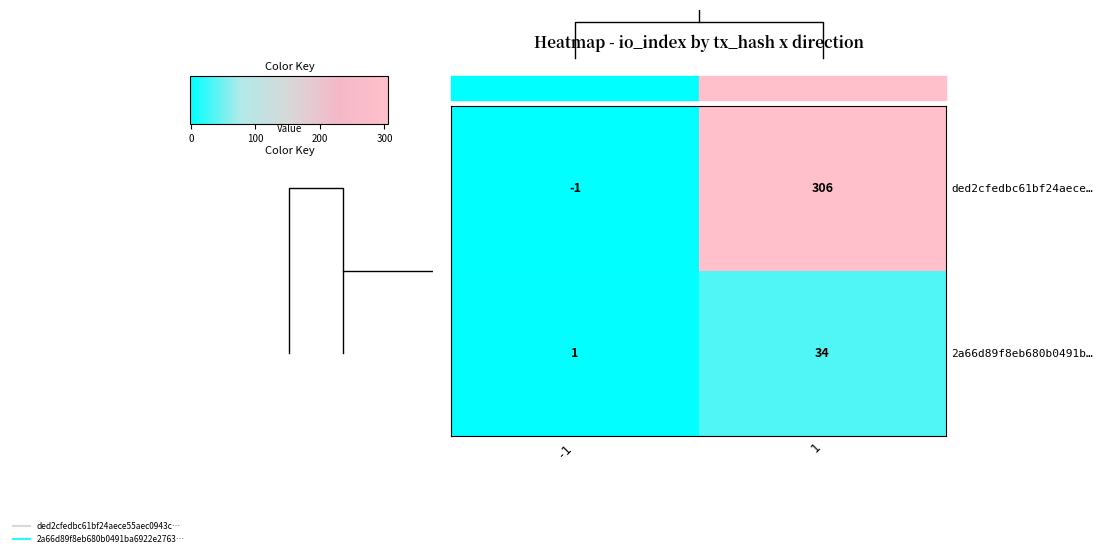

Which category has the lowest value in the ded2cfedbc61bf24aece… series?

-1